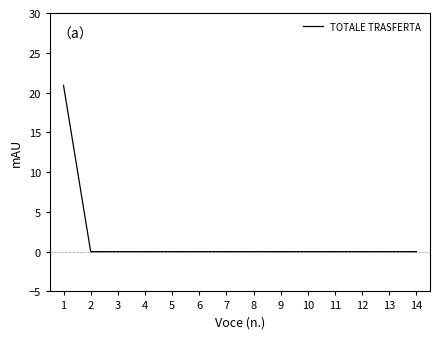

What is the maximum value shown in the chart?

20.9